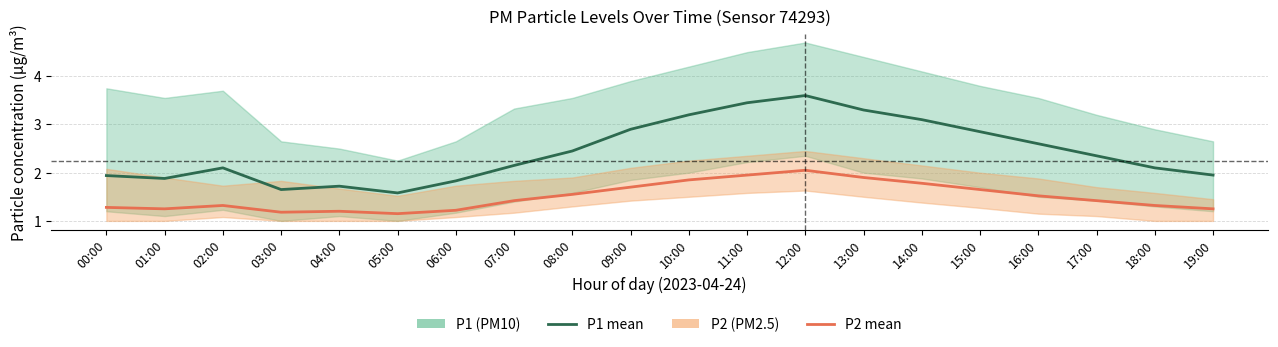

What is the difference between the maximum and minimum values in the P2 (PM2.5) series?

0.9